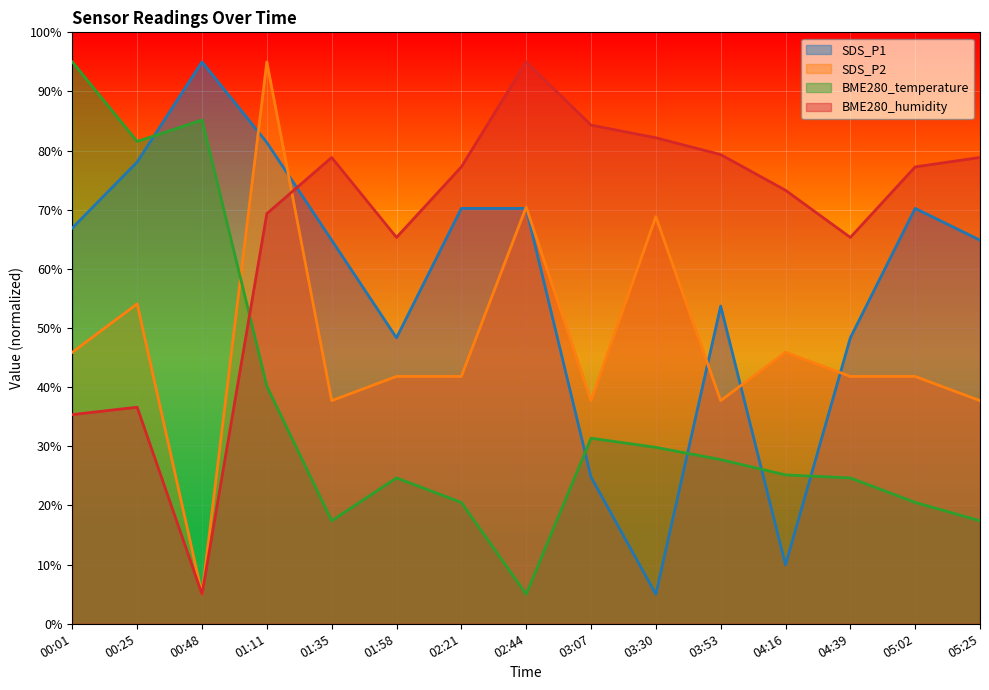

At 01:35, list the series in order from smallest to largest.

BME280_temperature, SDS_P2, SDS_P1, BME280_humidity